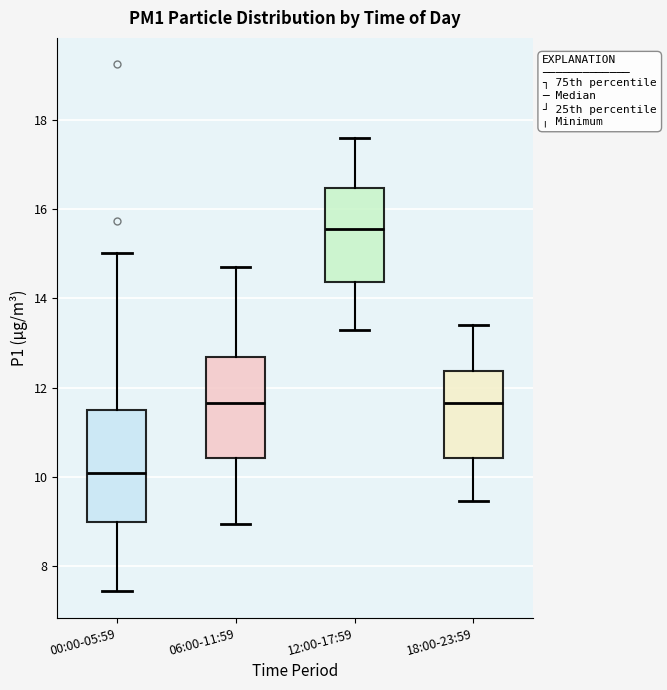

Where is the upper edge of the box for 12:00-17:59 on the y-axis? The values are not printed on the chart, so give them approximately, as read against the axis.

16.4